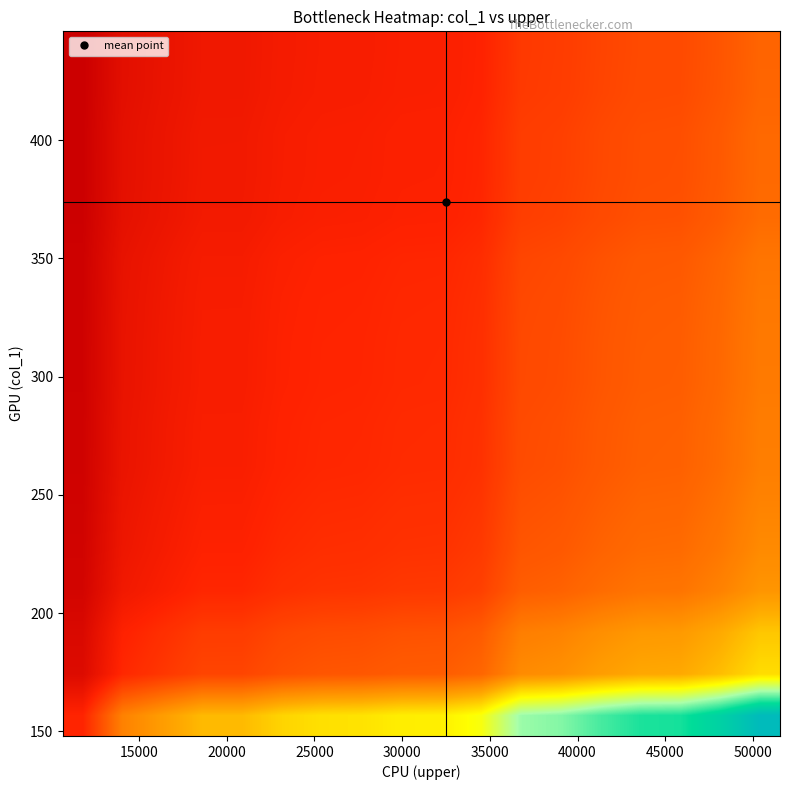

What is the maximum value shown in the chart?

3.0